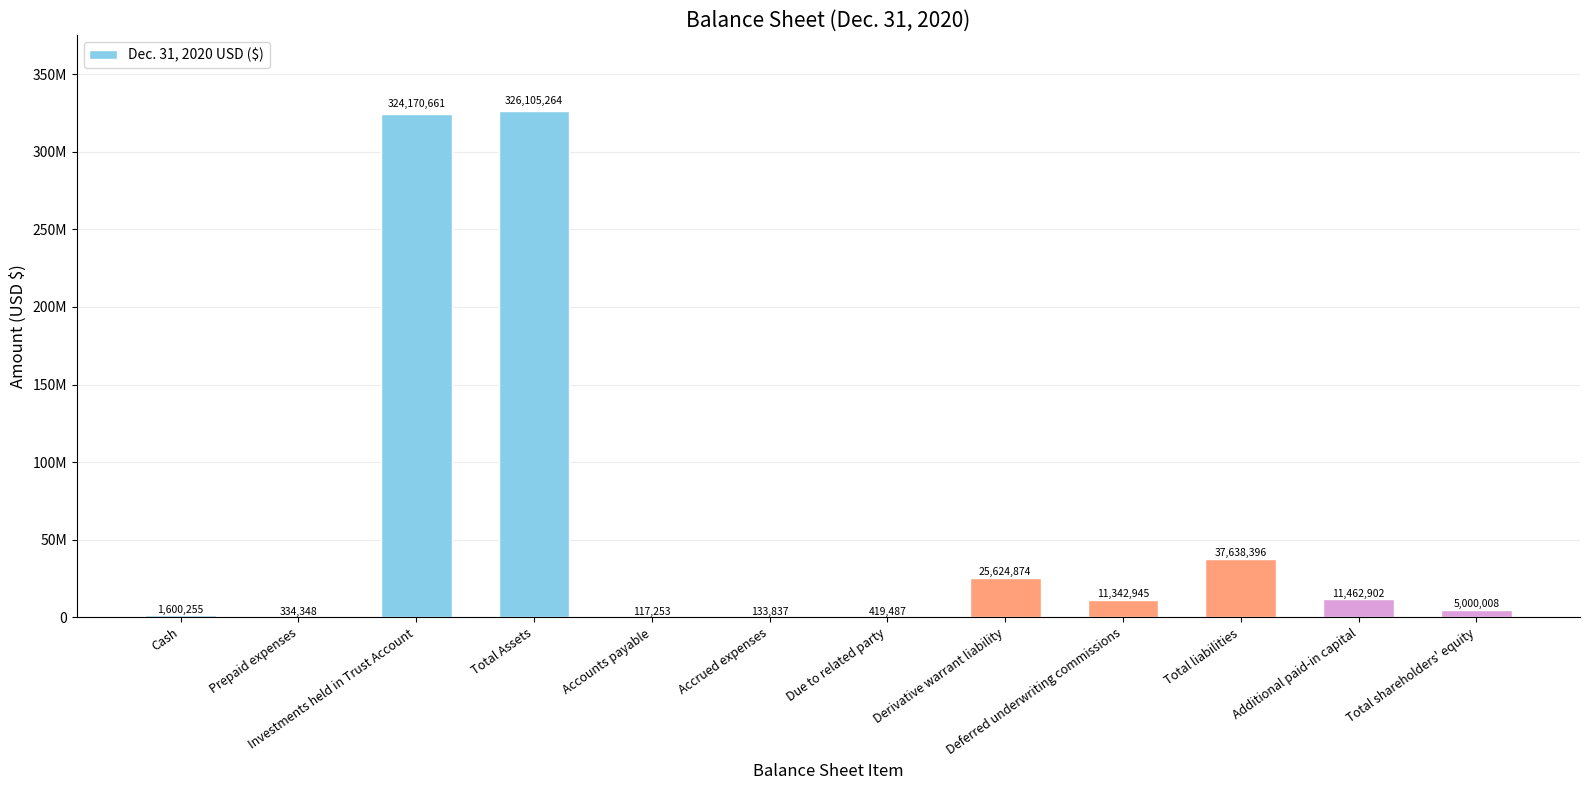

Reading right to left, transcribe all the data shown in this chart.

Total shareholders' equity=5000008	Additional paid-in capital=11462902	Total liabilities=37638396	Deferred underwriting commissions=11342945	Derivative warrant liability=25624874	Due to related party=419487	Accrued expenses=133837	Accounts payable=117253	Total Assets=326105264	Investments held in Trust Account=324170661	Prepaid expenses=334348	Cash=1600255